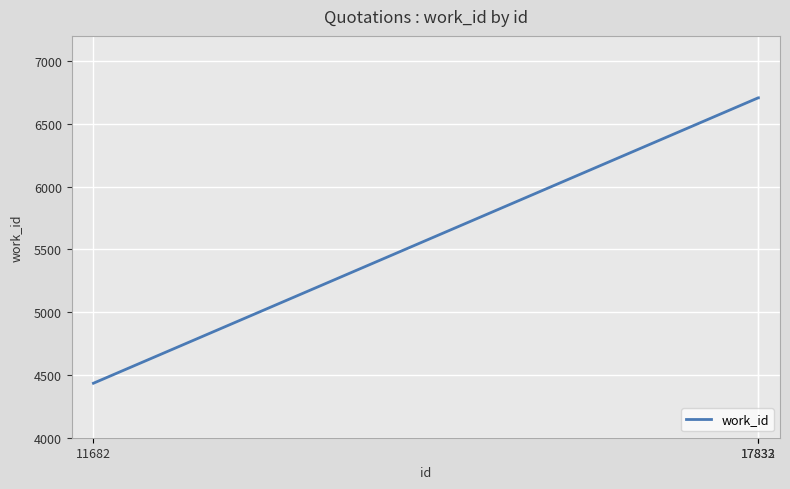

What is the difference between the maximum and minimum values?

2273